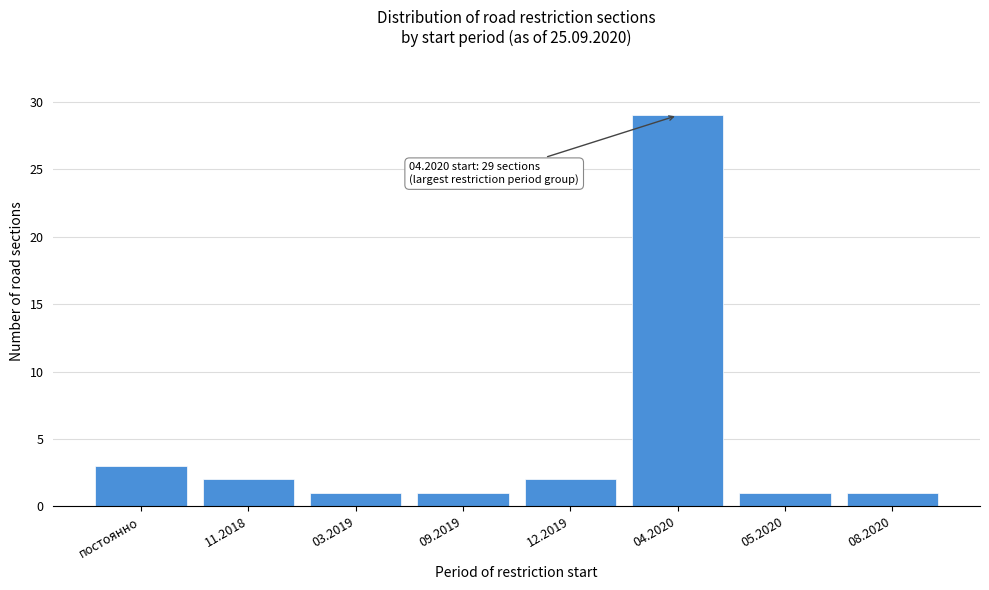

Reading left to right, what are all the values shown in this chart?

3	2	1	1	2	29	1	1